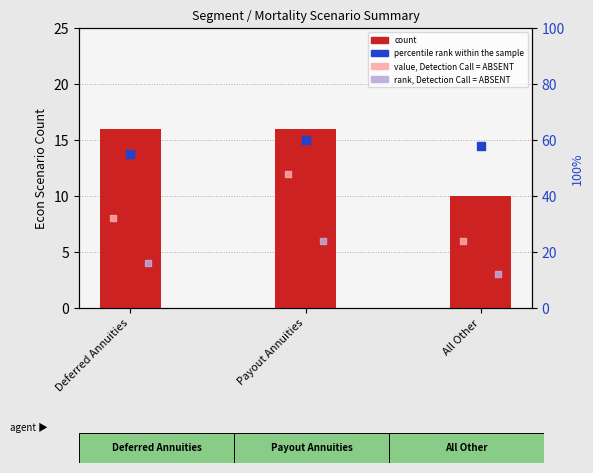

At how many categories does at least one series exceed 29?

3